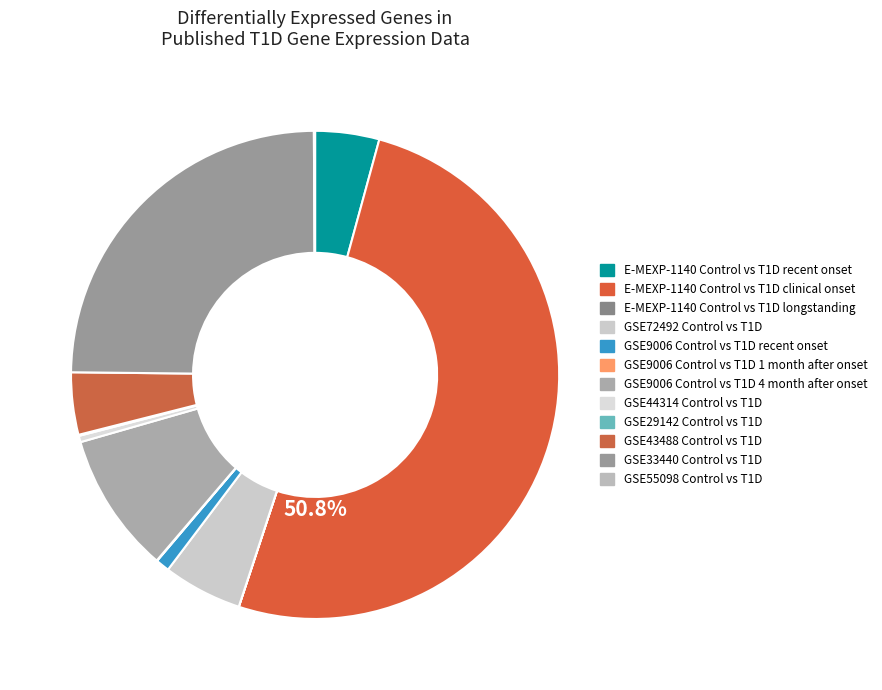

To the nearest percent, what portion does GSE72492 Control vs T1D represent?

5%